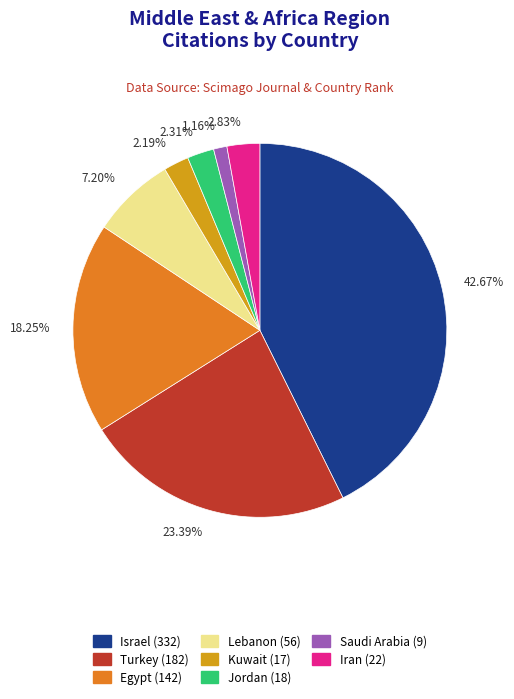

Is 42.67% the majority of the pie?

No